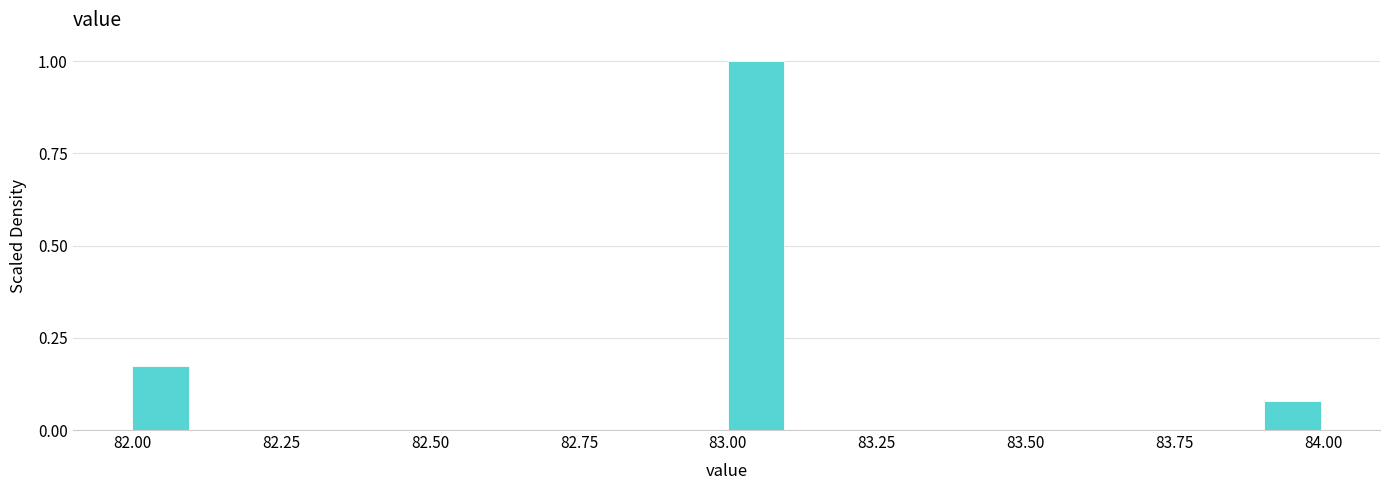

Around what value on the x-axis is the tallest bar? Give the approximate position of its centre, as read against the axis.

83.05